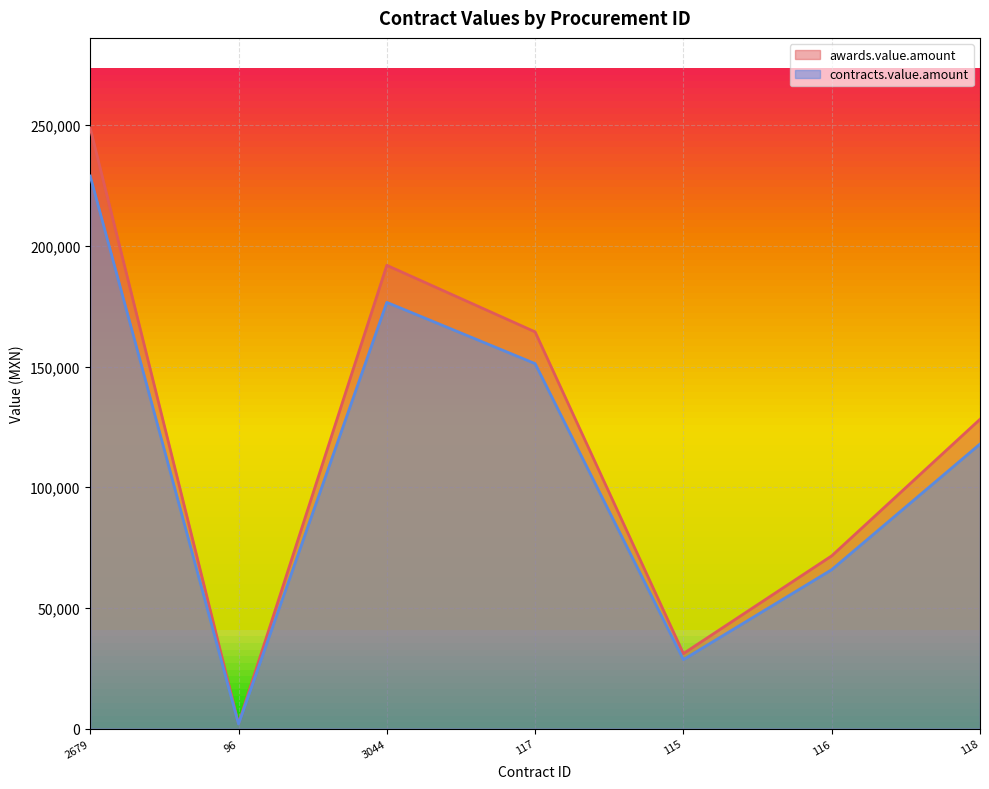

Where does the awards.value.amount series first go above 128136?

2679